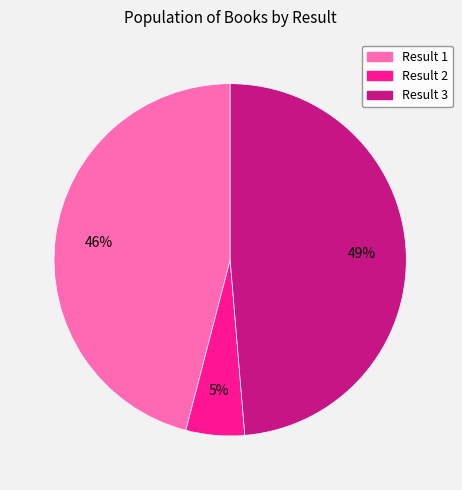

Is there any slice that represents more than half of the pie?

No